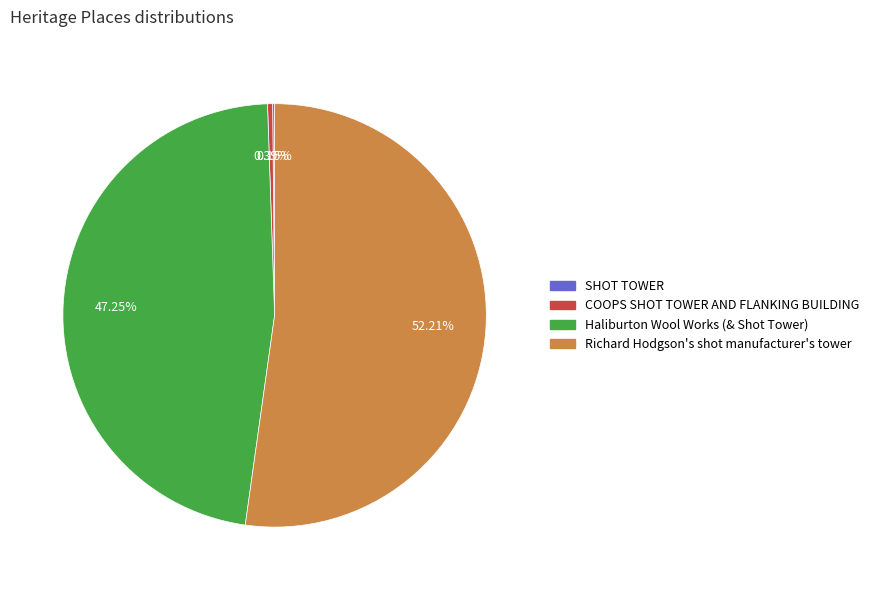

Does any single category account for the majority?

Yes